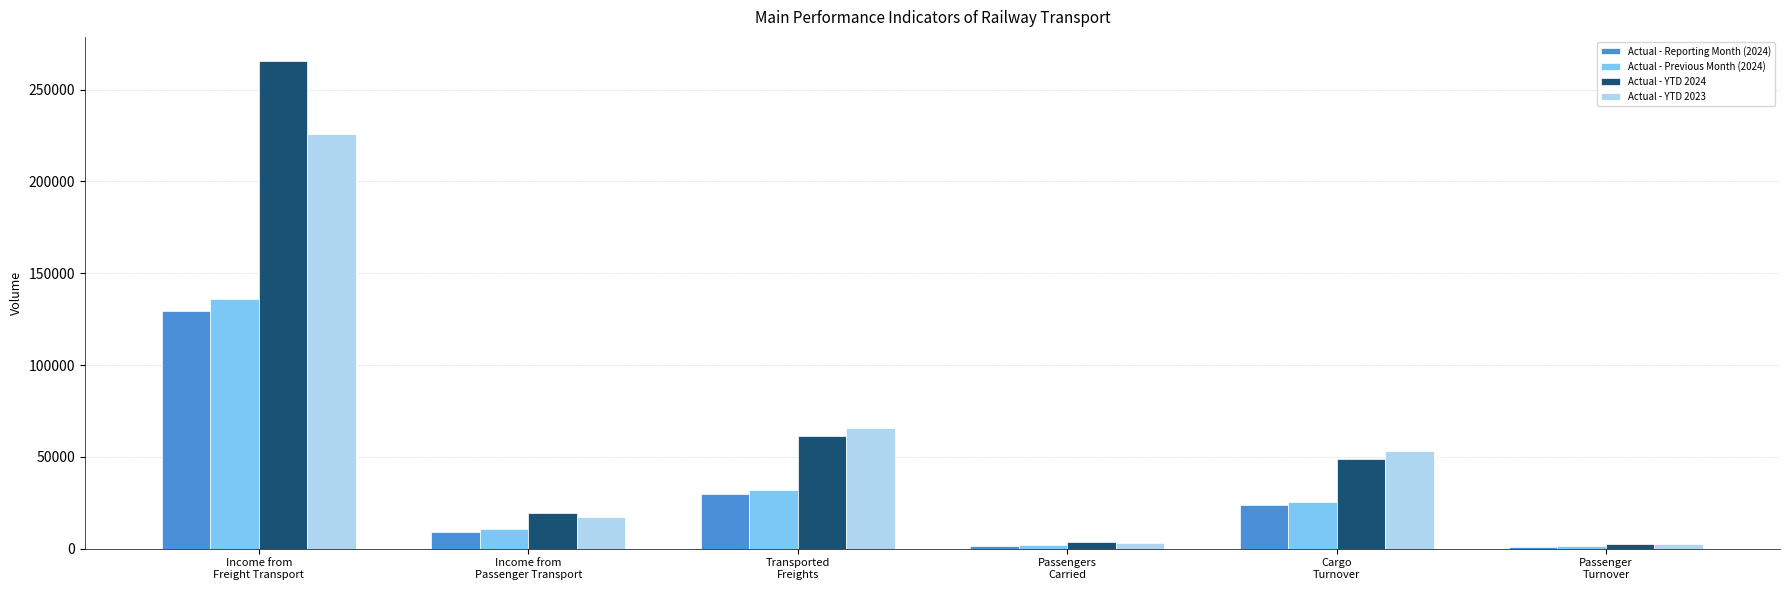

List the series in order of their peak value, highest first.

Actual - YTD 2024, Actual - YTD 2023, Actual - Previous Month (2024), Actual - Reporting Month (2024)